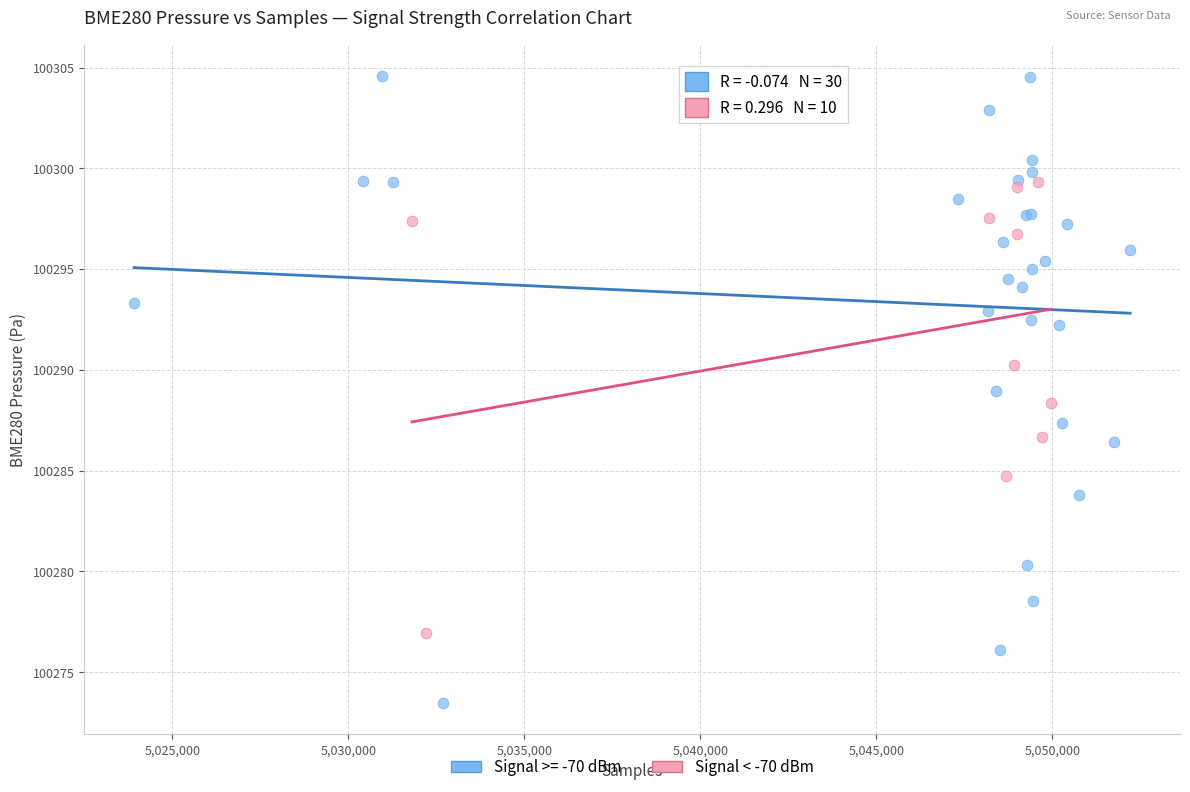

Which series contains the lowest Y value?

Signal >= -70 dBm